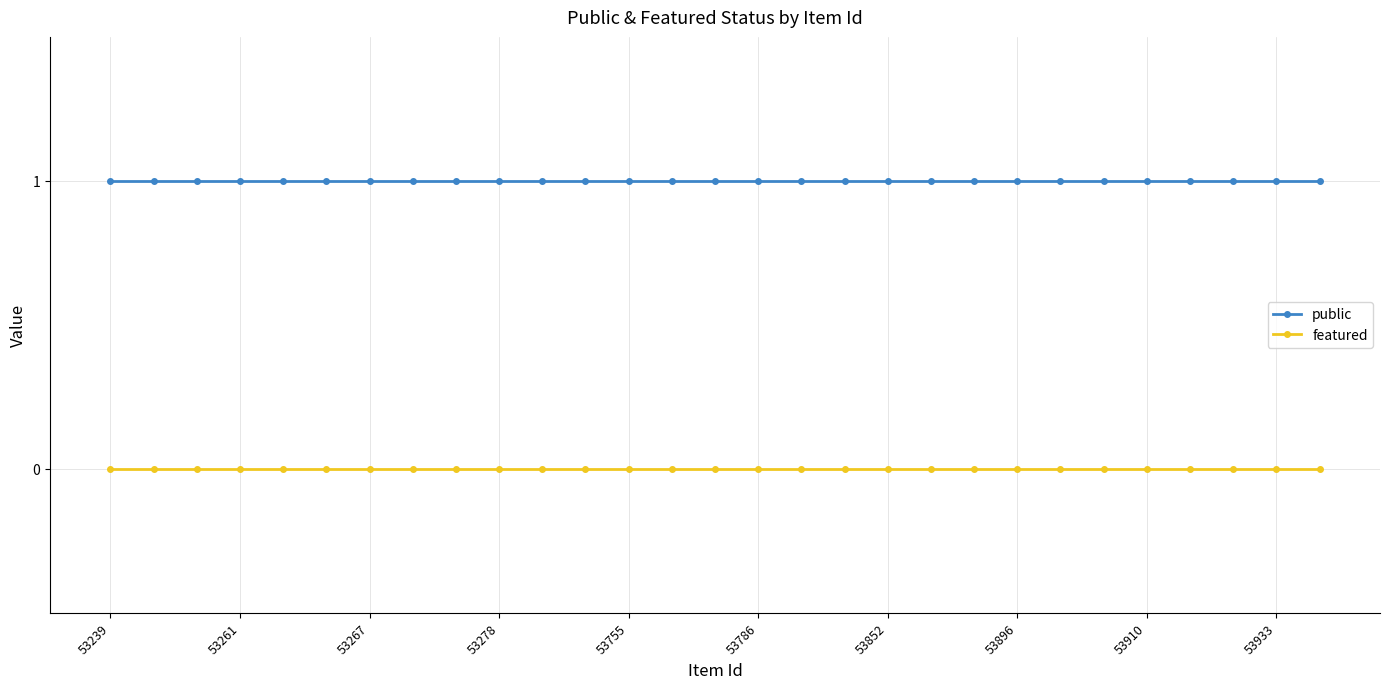

Reading left to right, transcribe all the data shown in this chart.

public: 1	1	1	1	1	1	1	1	1	1	1	1	1	1	1	1	1	1	1	1	1	1	1	1	1	1	1	1	1
featured: 0	0	0	0	0	0	0	0	0	0	0	0	0	0	0	0	0	0	0	0	0	0	0	0	0	0	0	0	0